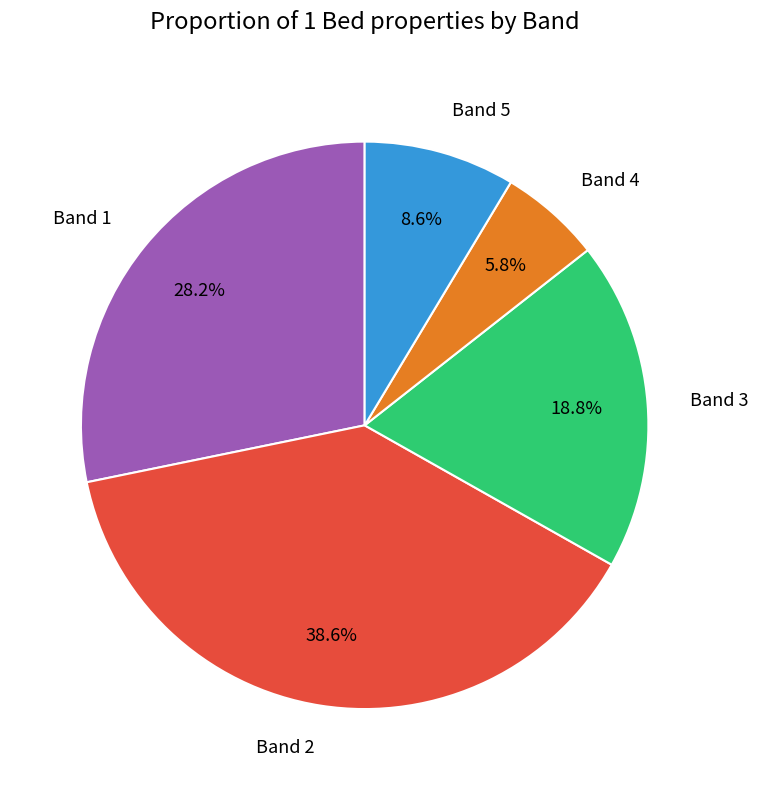

To the nearest percent, what portion does Band 3 represent?

19%